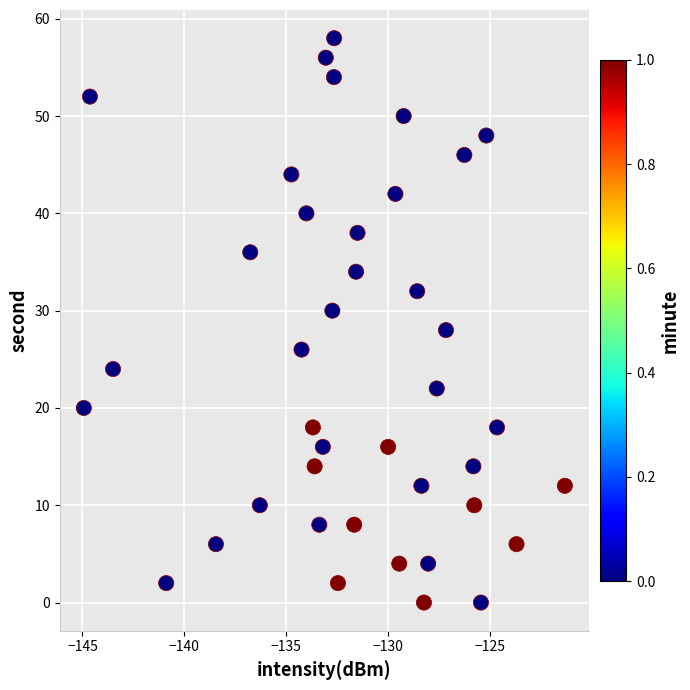

What is the range of Y values (max minus min)?

58